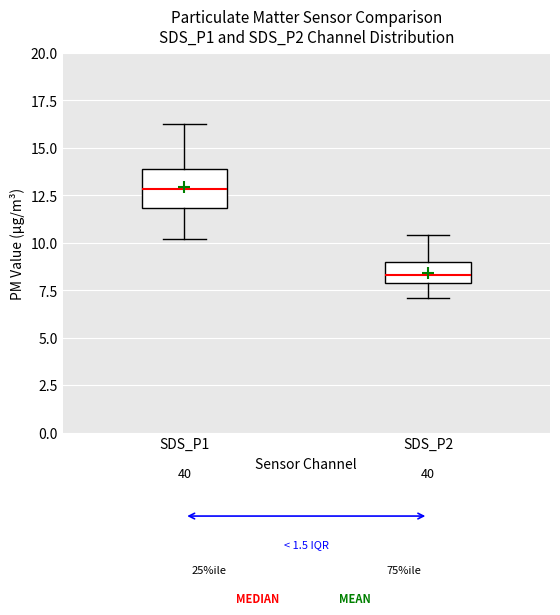

Which box is the tallest, from its lower edge to its upper edge?

SDS_P1